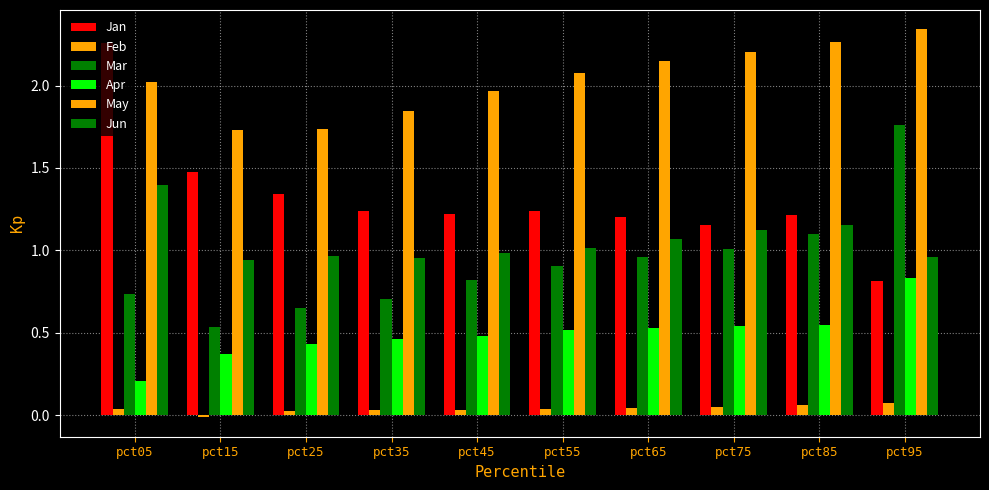

What is the minimum value for Mar?

0.5